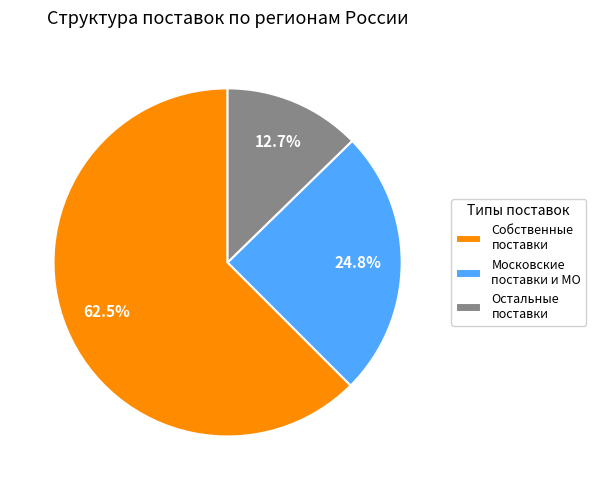

To the nearest percent, what is the difference between the largest and smallest slice percentages?

50%